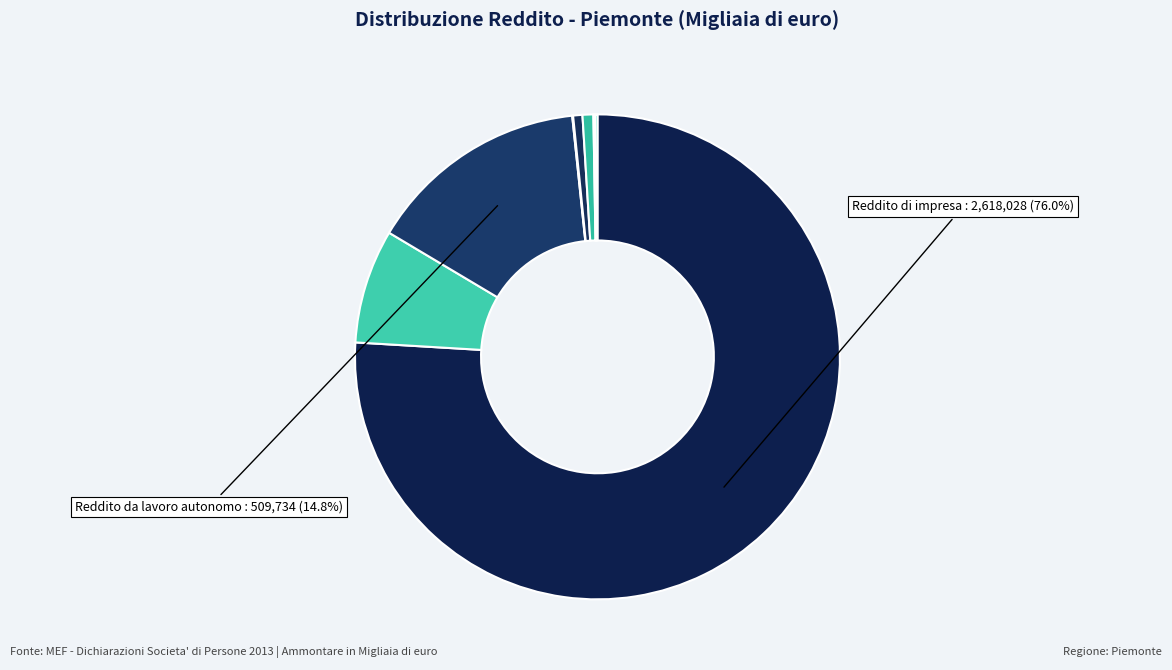

Is there a majority slice in this chart?

Yes